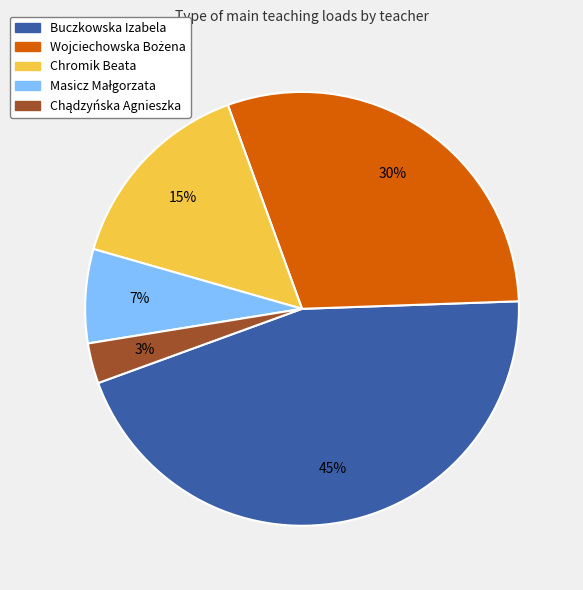

To the nearest percent, what is the average slice percentage?

20%